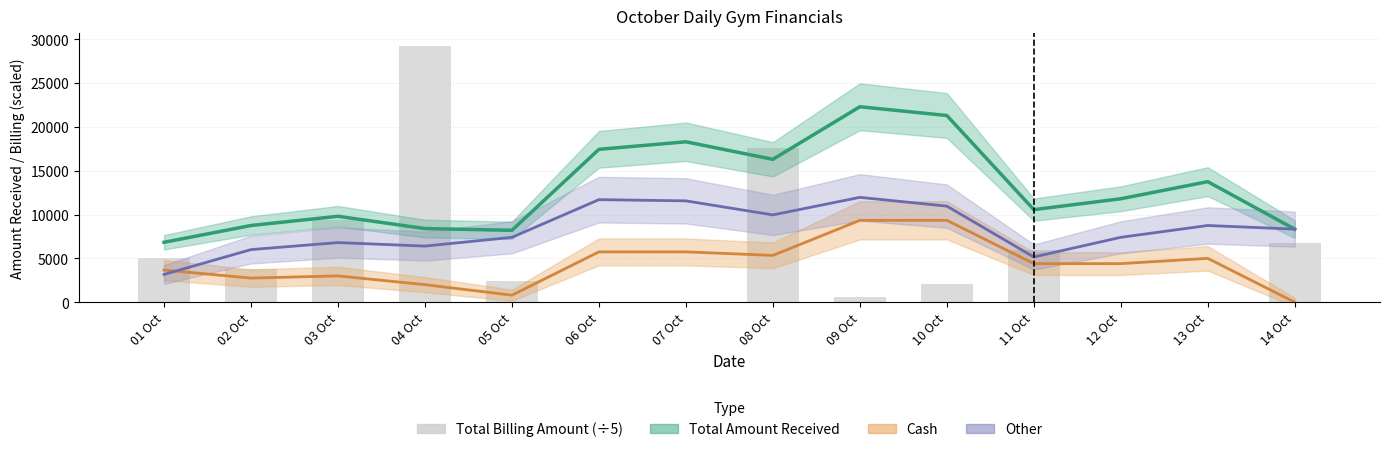

What is the label of the 4th bar from the right?

11 Oct